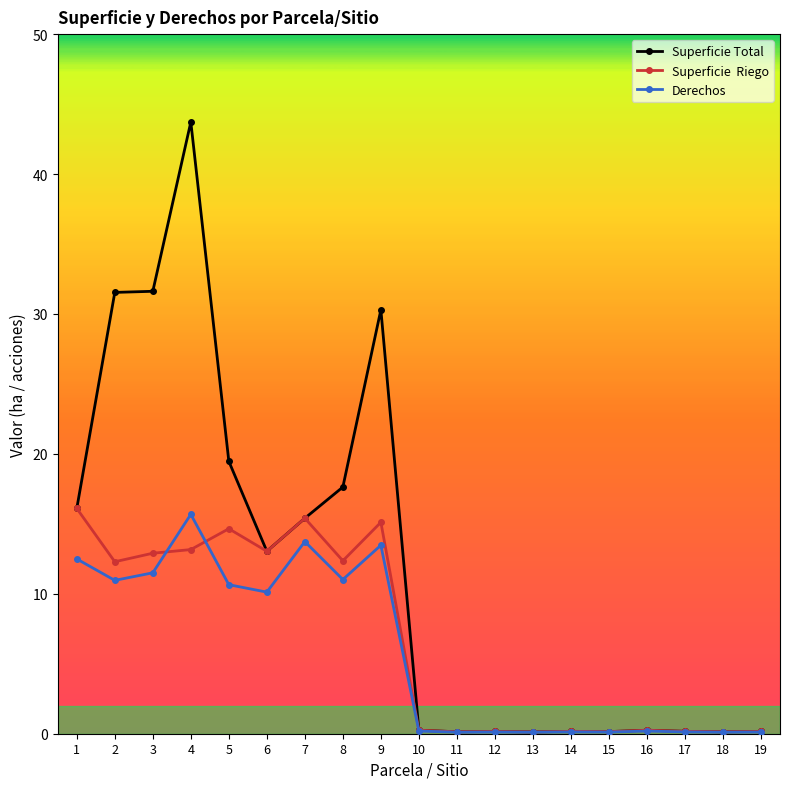

What is the spread (max minus min) of values at 1?

3.6